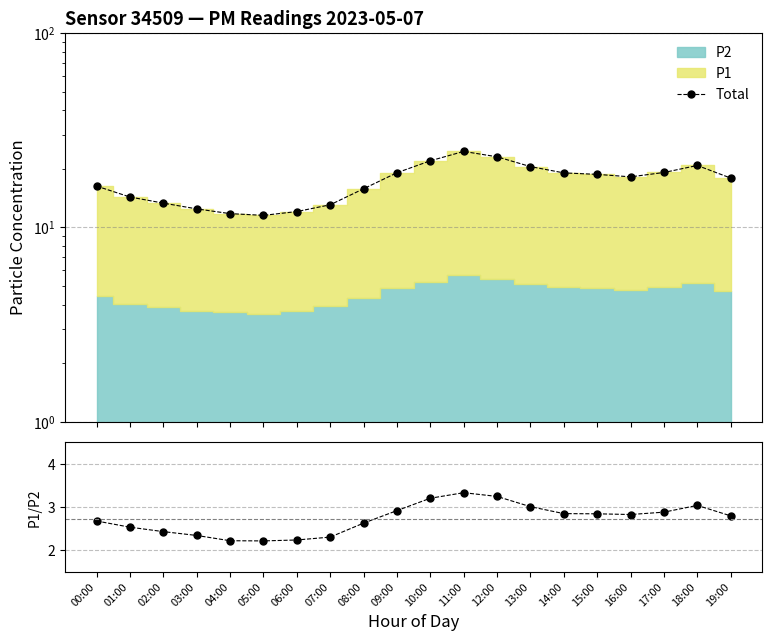

Reading left to right, what are all the values shown in this chart?

Total: 00:00=16.3	01:00=14.3	02:00=13.3	03:00=12.5	04:00=11.8	05:00=11.5	06:00=12.1	07:00=13.1	08:00=15.8	09:00=19.1	10:00=22.0	11:00=24.6	12:00=23.1	13:00=20.6	14:00=19.1	15:00=18.7	16:00=18.2	17:00=19.2	18:00=20.8	19:00=17.9
P1/P2: 00:00=2.7	01:00=2.5	02:00=2.4	03:00=2.3	04:00=2.2	05:00=2.2	06:00=2.2	07:00=2.3	08:00=2.6	09:00=2.9	10:00=3.2	11:00=3.3	12:00=3.3	13:00=3.0	14:00=2.9	15:00=2.8	16:00=2.8	17:00=2.9	18:00=3.0	19:00=2.8